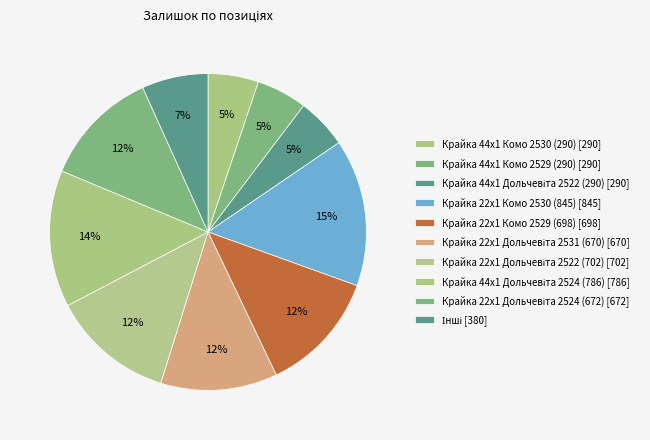

Count the number of slices in the pie.

10